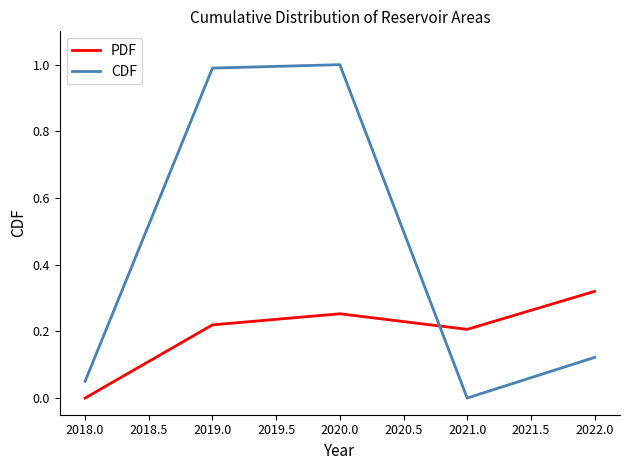

What is the greatest value displayed?

1.0